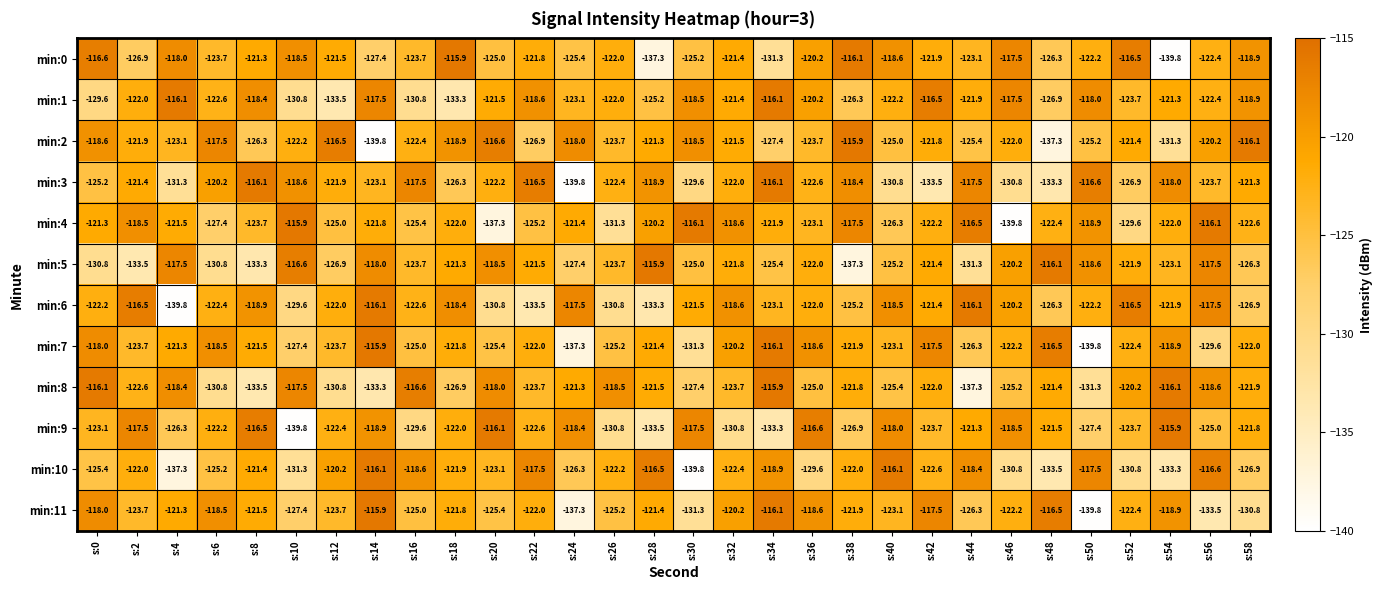

What is the maximum value for min:7?

-115.9